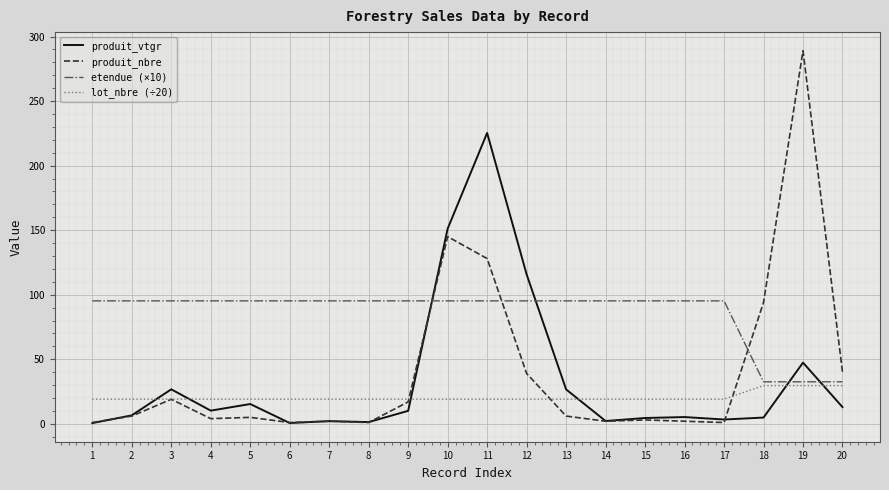

Between 6 and 13, which series saw the biggest shift?

produit_vtgr